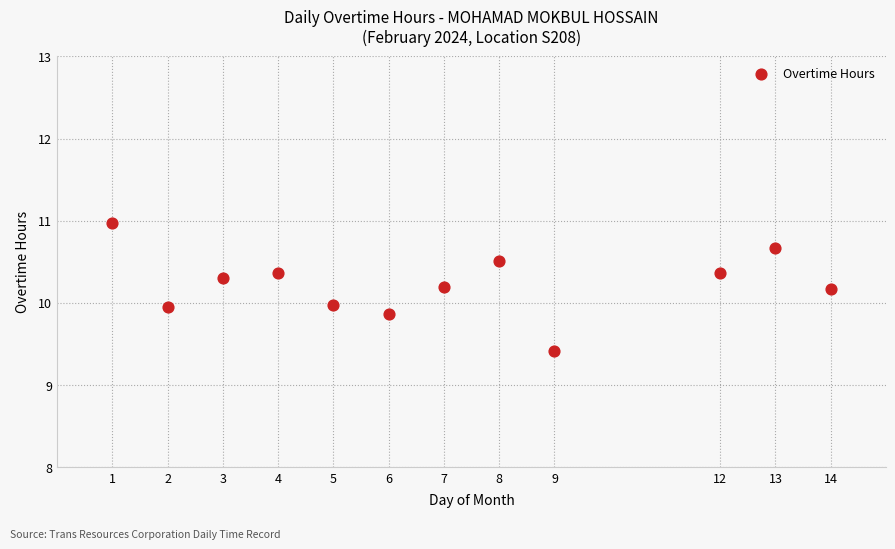

What is the range of X values (max minus min)?

13.0